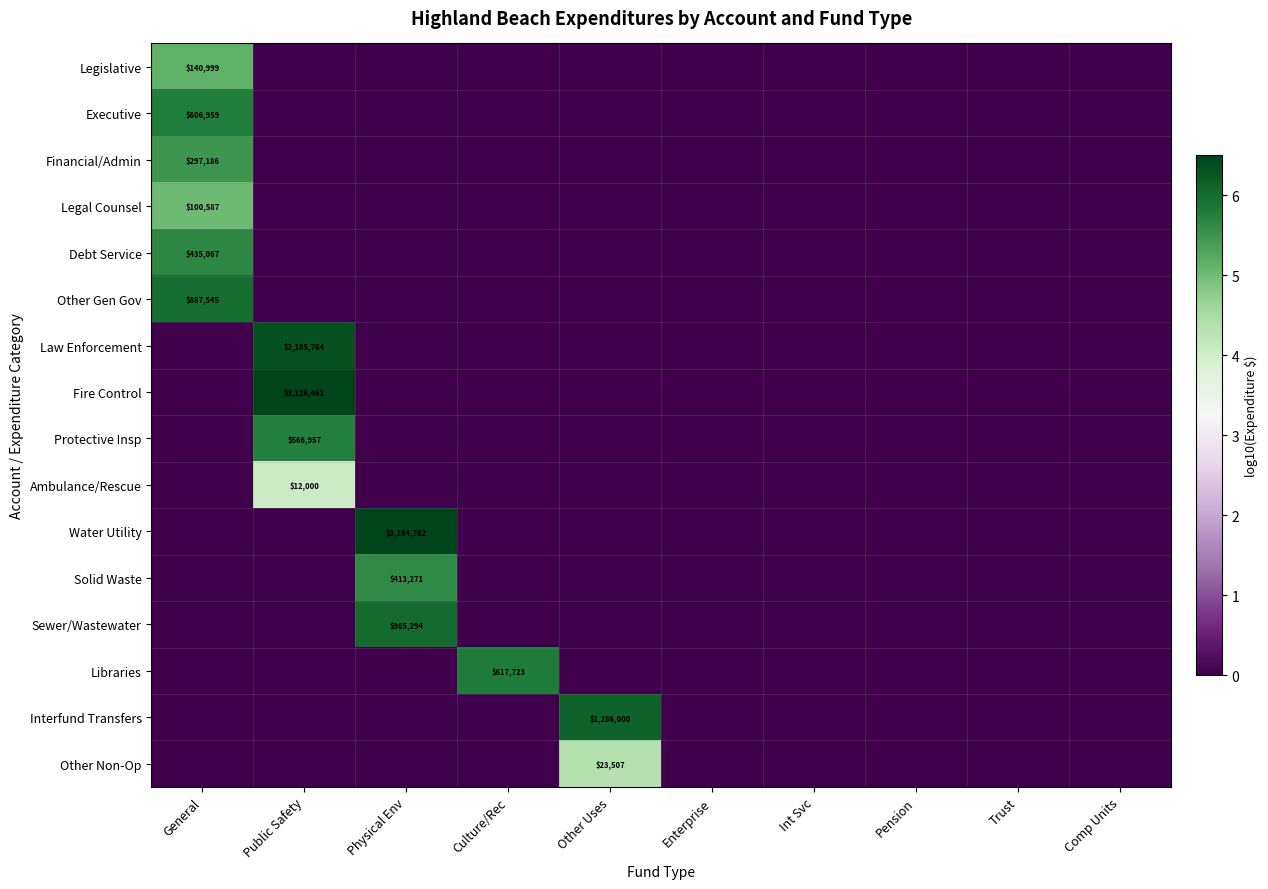

Is it true that Ambulance/Rescue equals 4.1 at Public Safety?

True